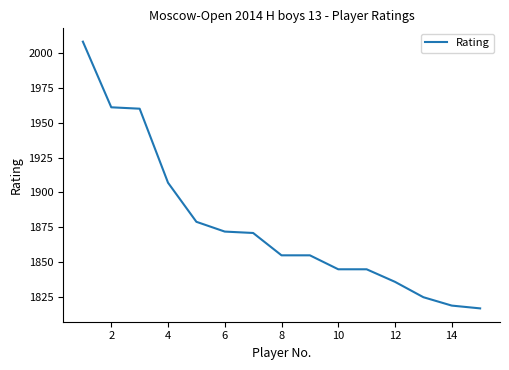

What is the smallest value displayed?

1817